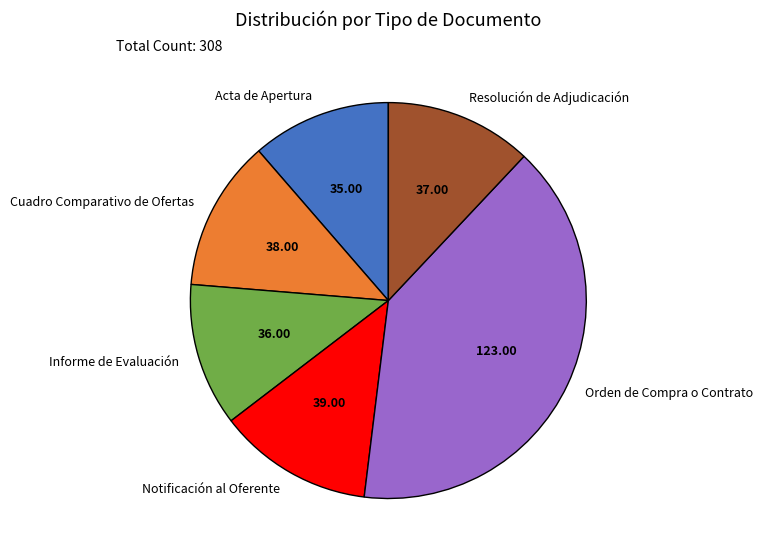

Count the number of slices in the pie.

6